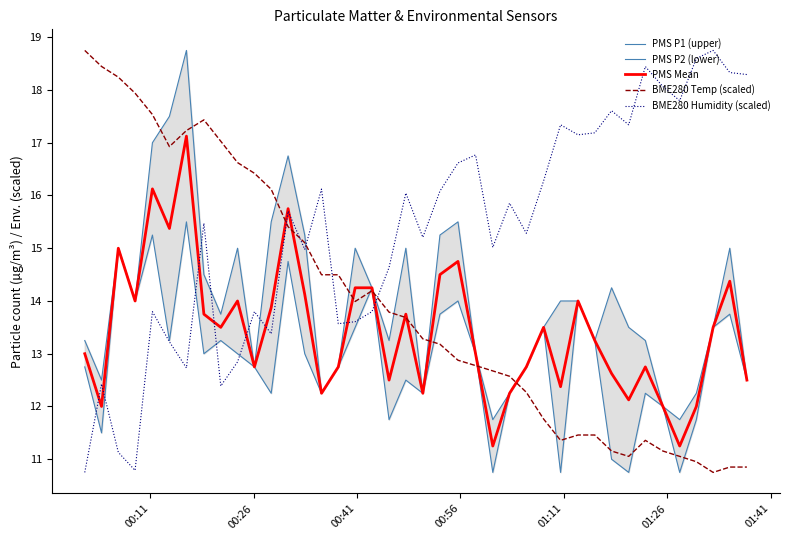

Which series has the largest range (max minus min)?

BME280 Temp (scaled)